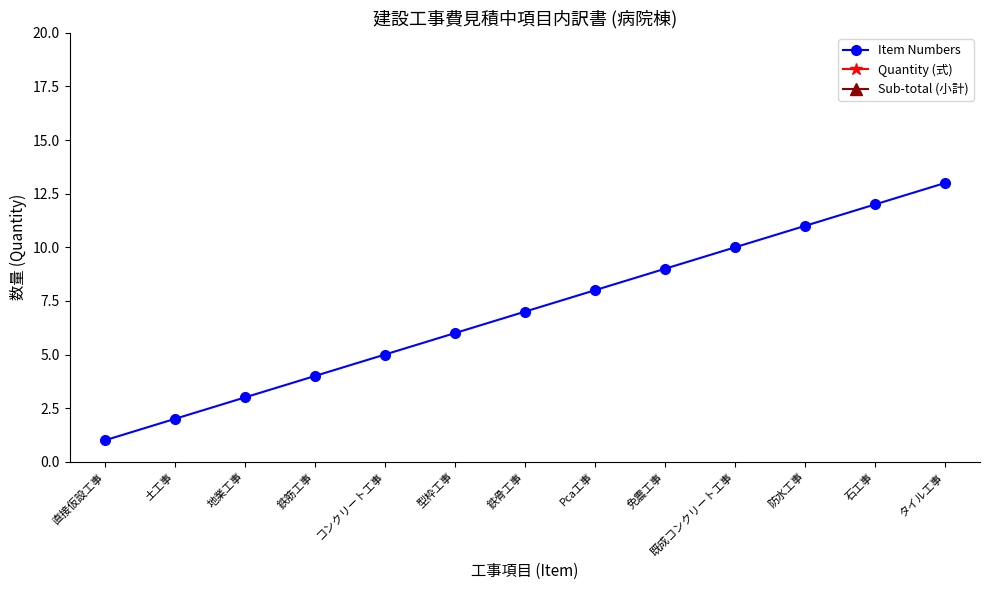

What is the sum of all Item Numbers values?

91